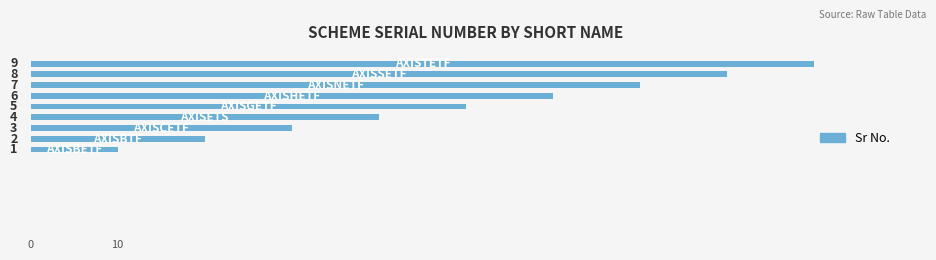

How many values are between 3 and 7?

5